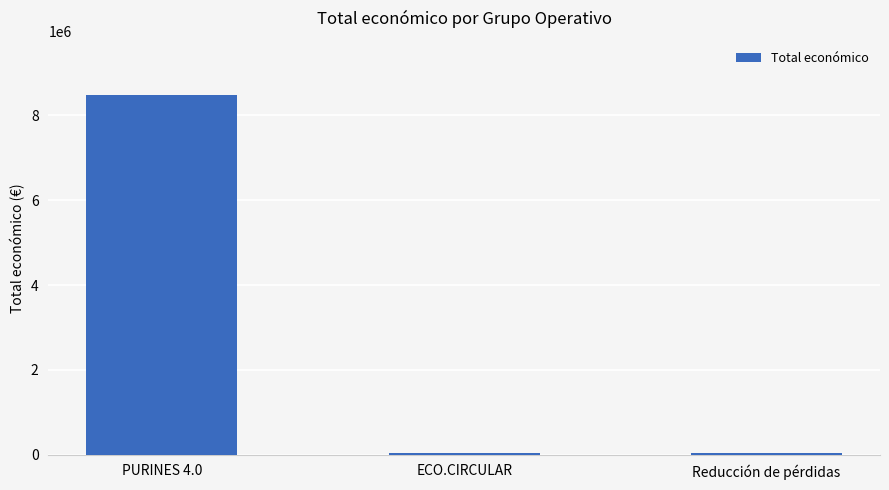

Does the chart contain stacked bars?

No